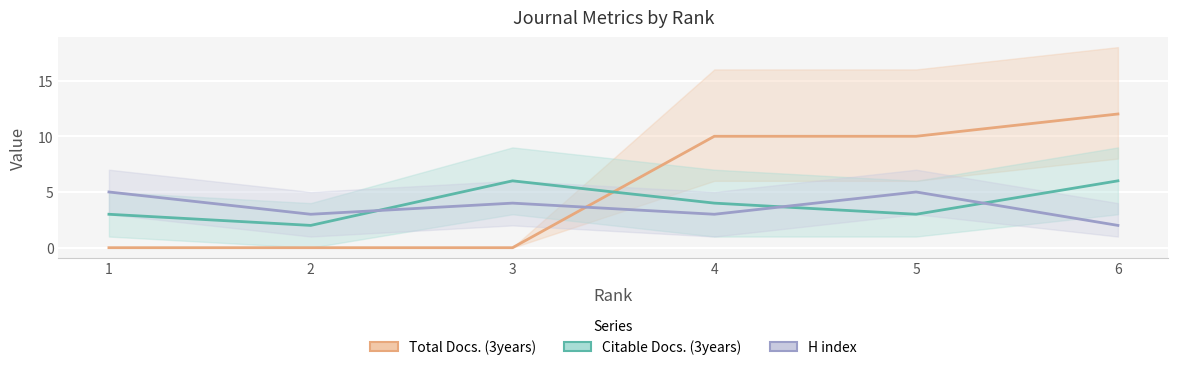

What is the difference between the highest and lowest values at 1?

5